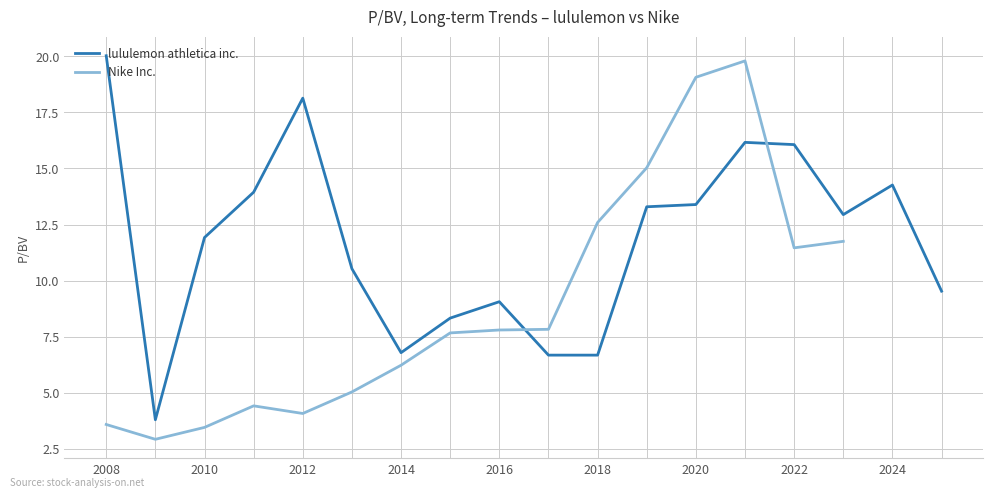

What is the sum of all lululemon athletica inc. values?

211.5